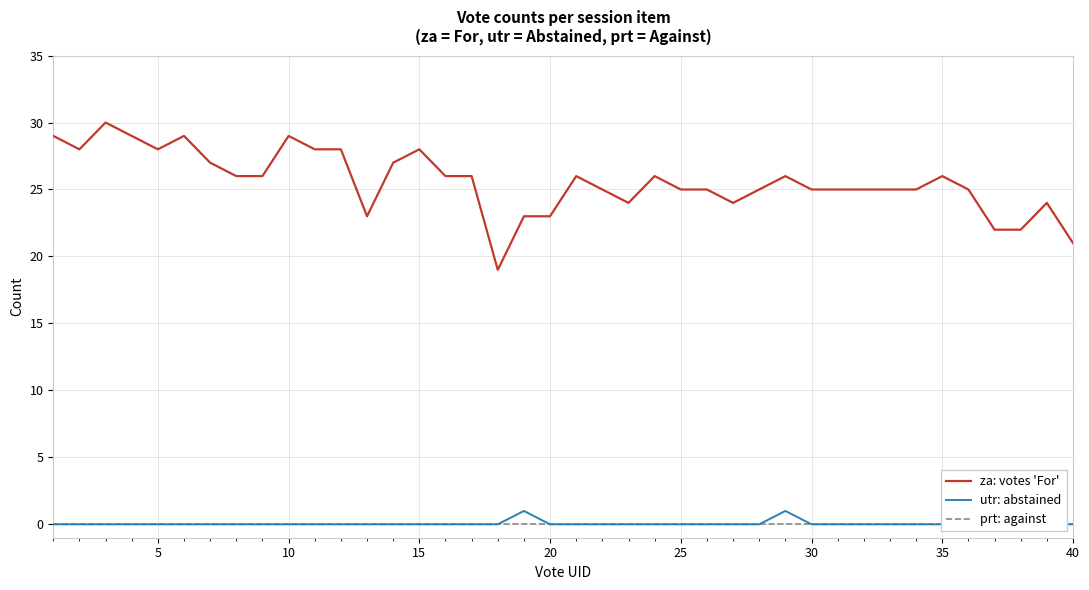

True or false: za: votes 'For' and prt: against intersect in this chart.

False